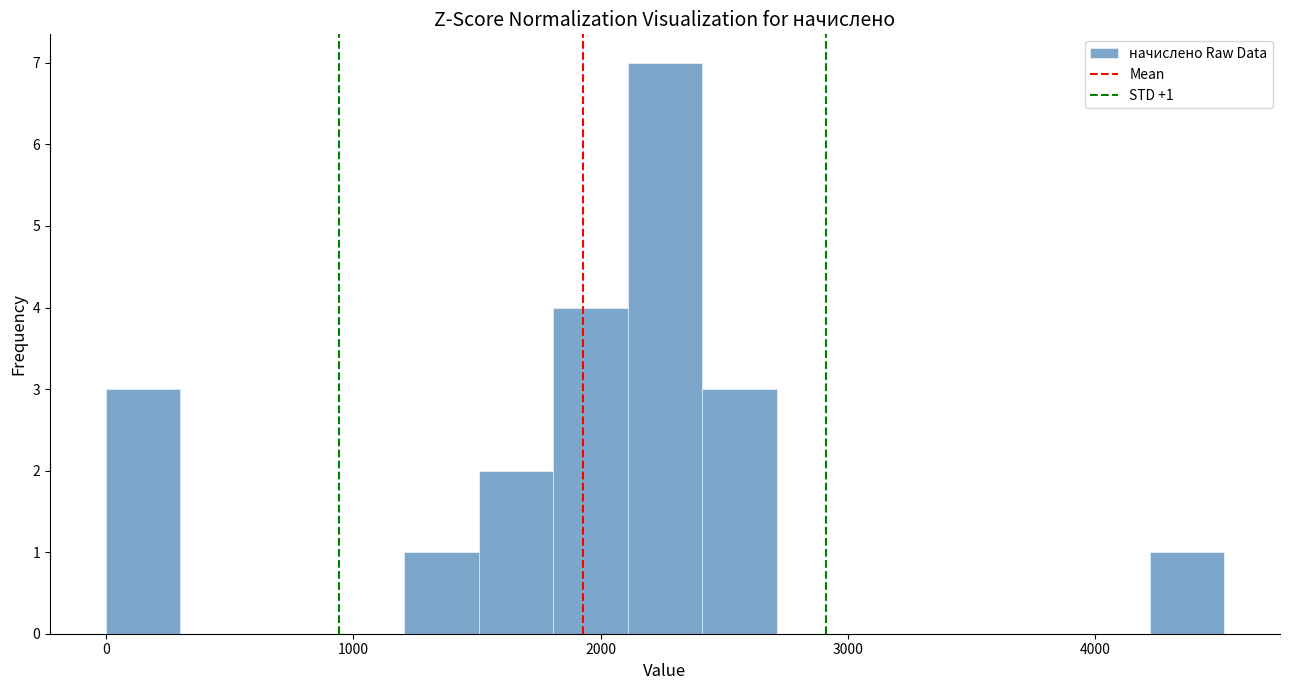

Read against the x-axis, roughly where is the centre of the tallest bar?

2300